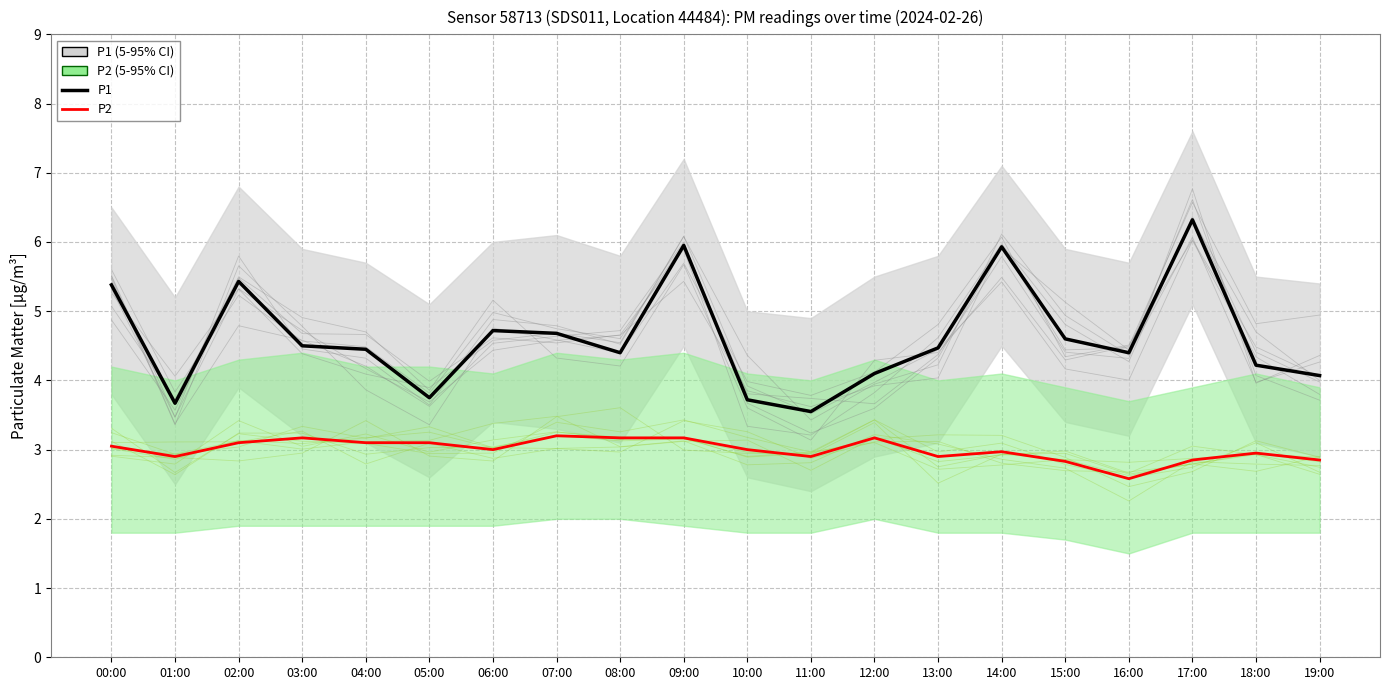

What is the sum of all P1 values?

92.3